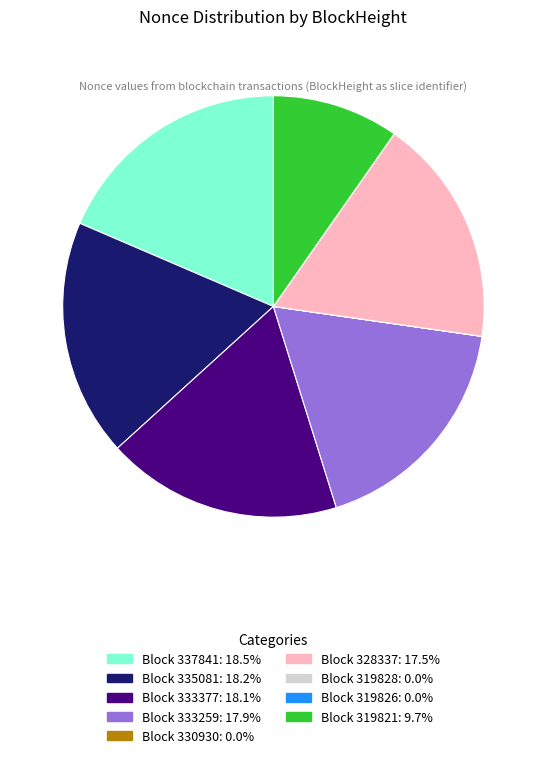

Is there any slice that represents more than half of the pie?

No